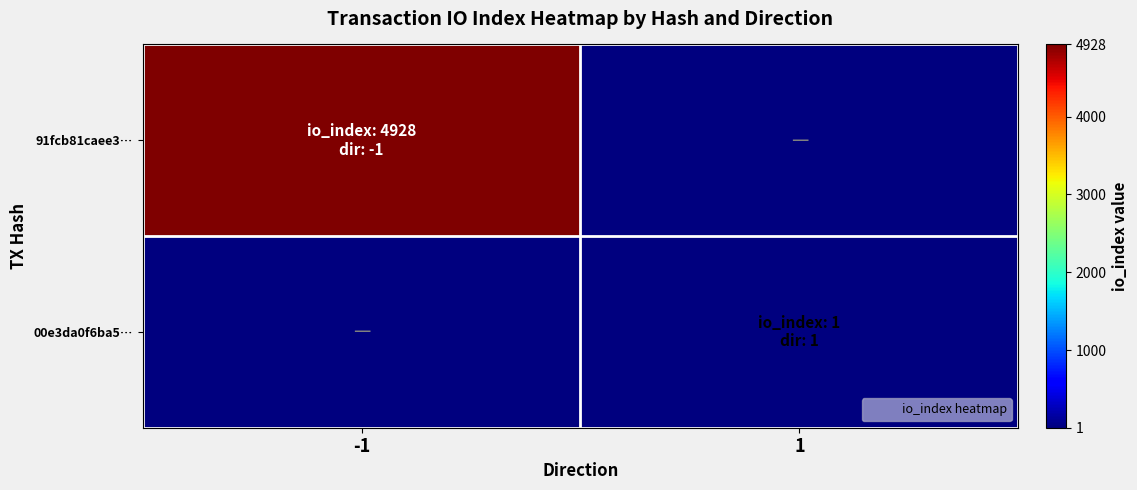

List the series in order of their peak value, lowest first.

00e3da0f6ba5…, 91fcb81caee3…